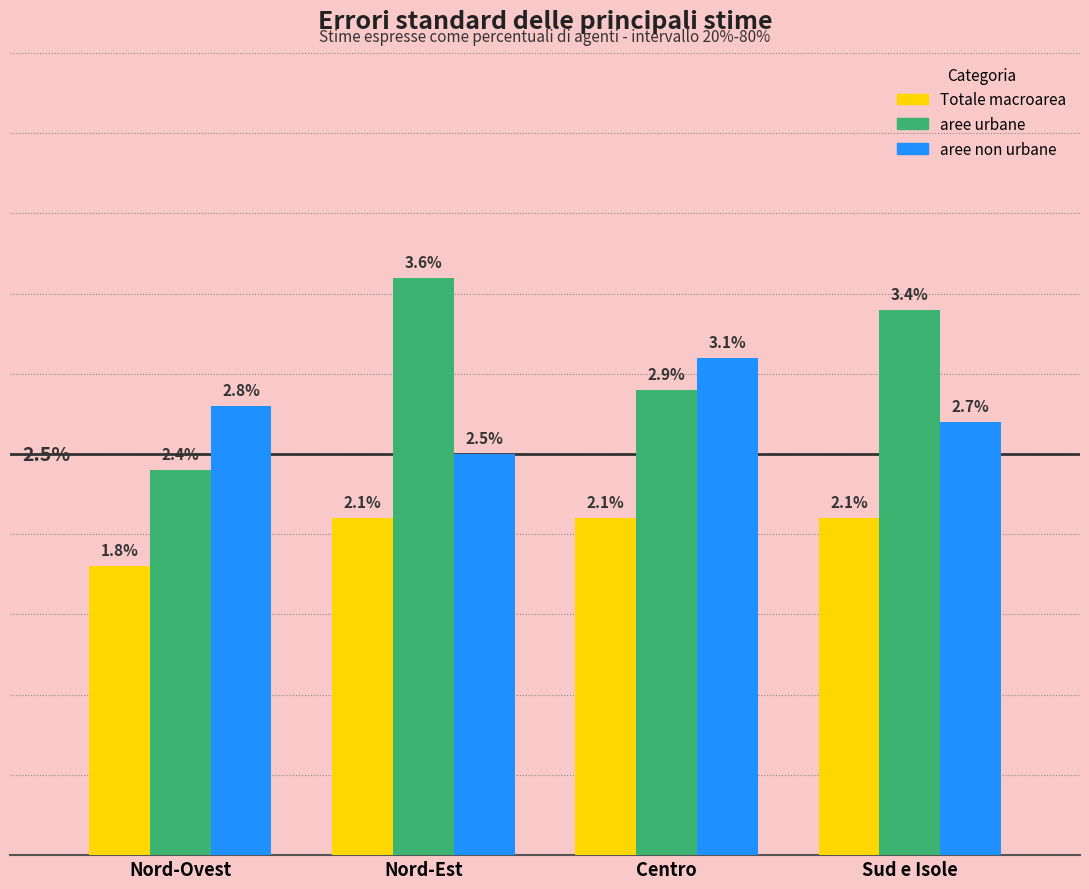

At which category does the chart reach its minimum across all series?

Nord-Ovest